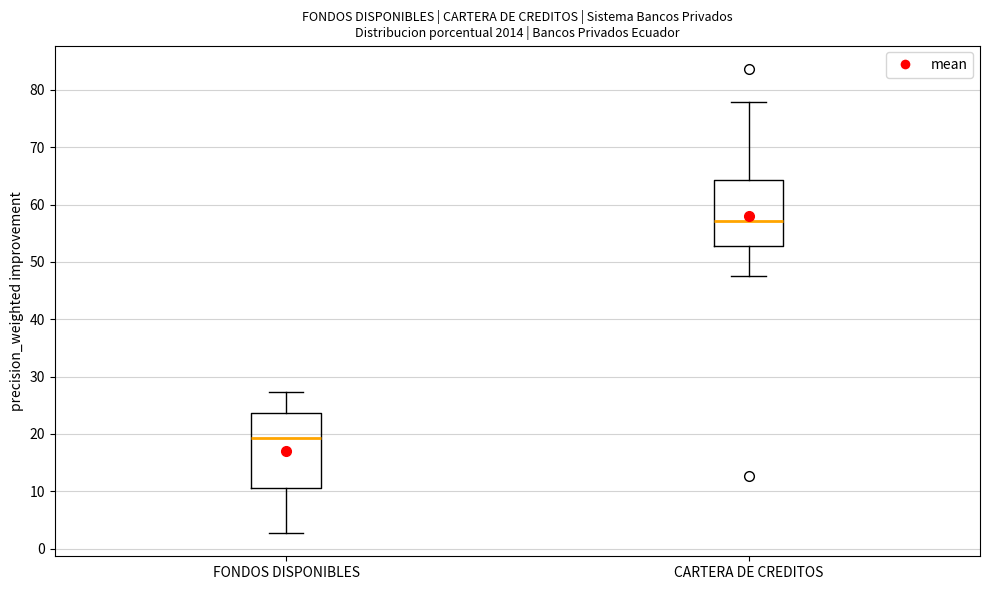

Reading left to right, transcribe this box plot: for each box, give where its median line is, the range the box spans, and where its two whiskers end, as read against the y-axis. The values are not printed on the chart, so give them approximately, as read against the axis.

FONDOS DISPONIBLES: median 19, box 11 to 24, whiskers 3 to 27
CARTERA DE CREDITOS: median 57, box 53 to 64, whiskers 48 to 78